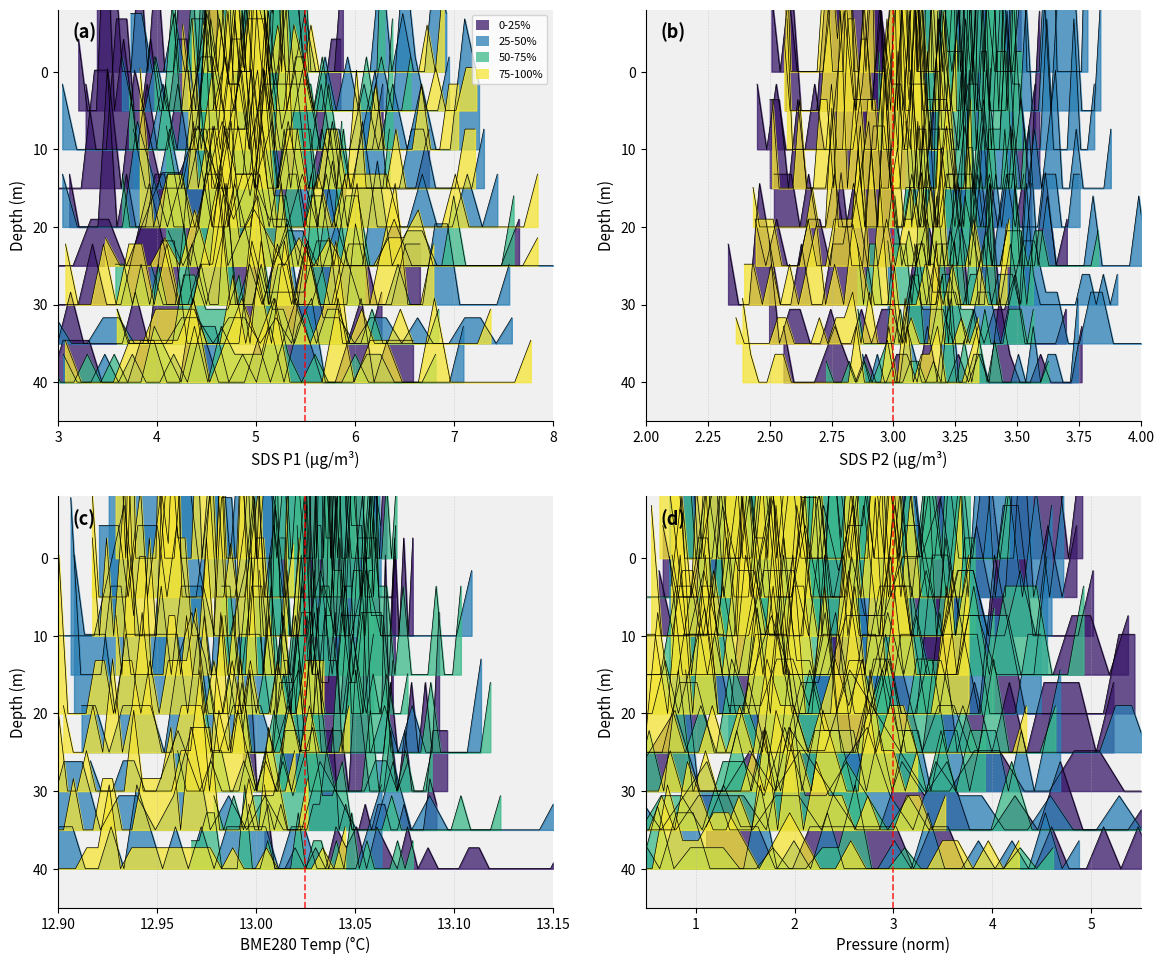

How many interior local peaks does the 0-25% series have?

6